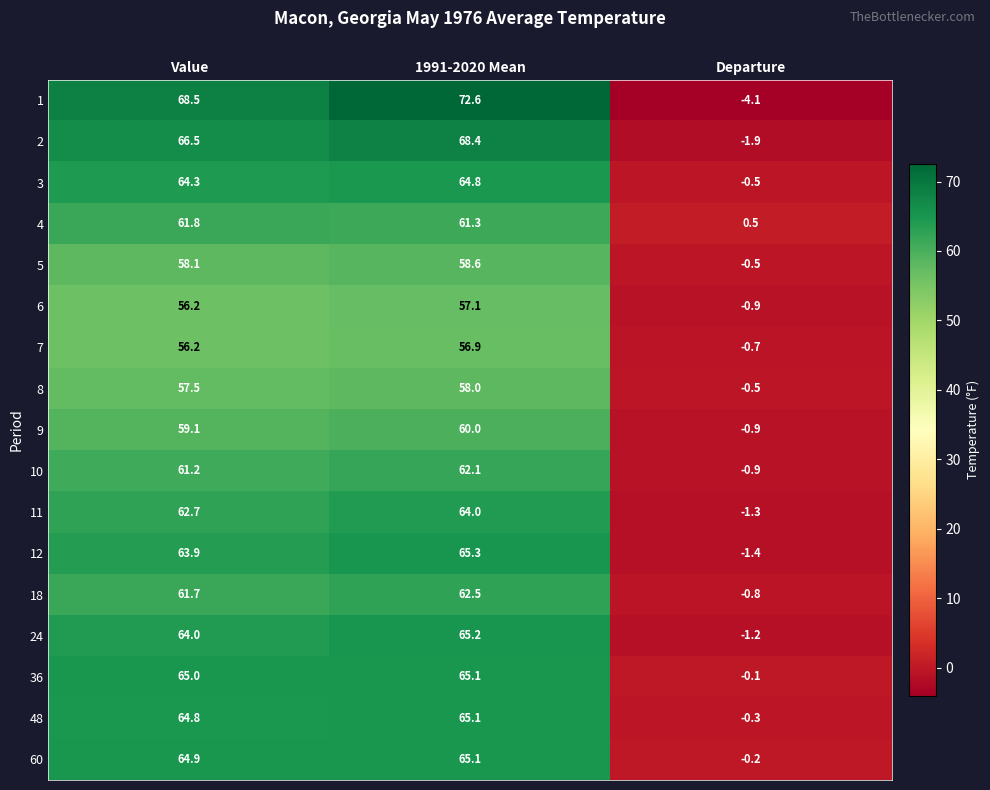

Where is 12 nearest to the value 31?

Departure